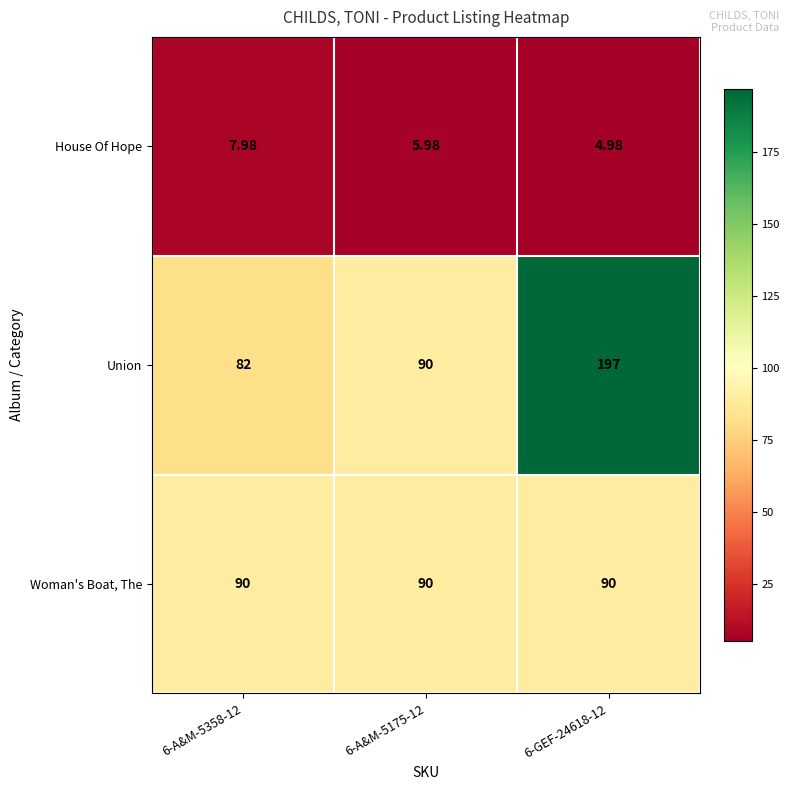

Which series has the largest total across all categories?

Union